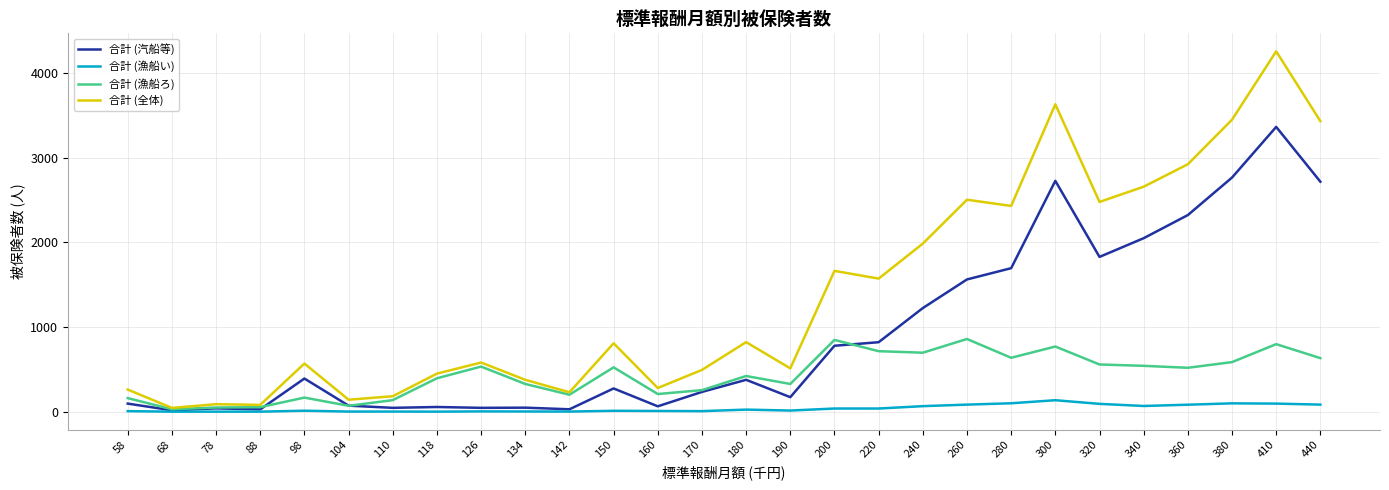

What are all the series names shown in the legend?

合計 (汽船等), 合計 (漁船い), 合計 (漁船ろ), 合計 (全体)